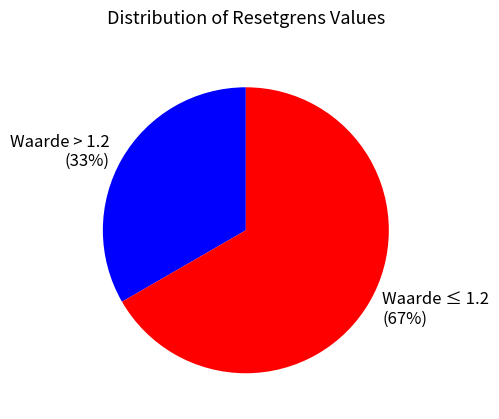

Count the number of slices in the pie.

2